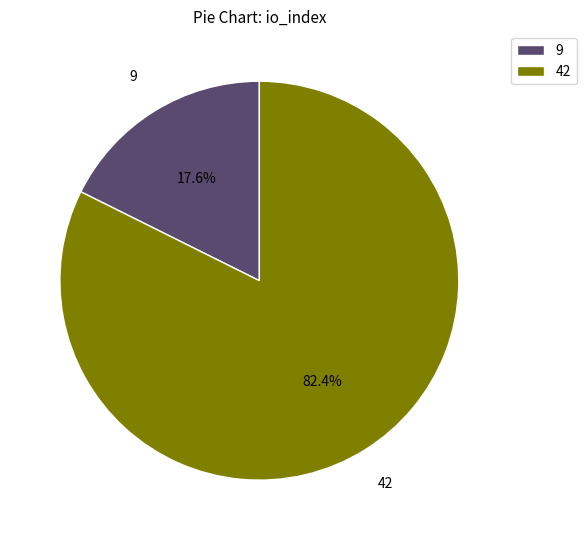

Does 9 account for over 50% of the chart?

No